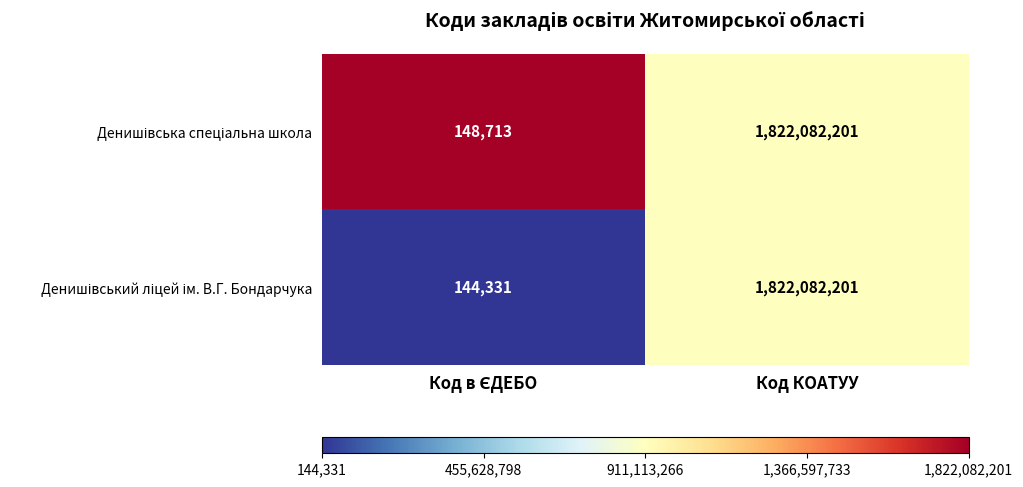

At which category is the sum across all series the highest?

Код КОАТУУ